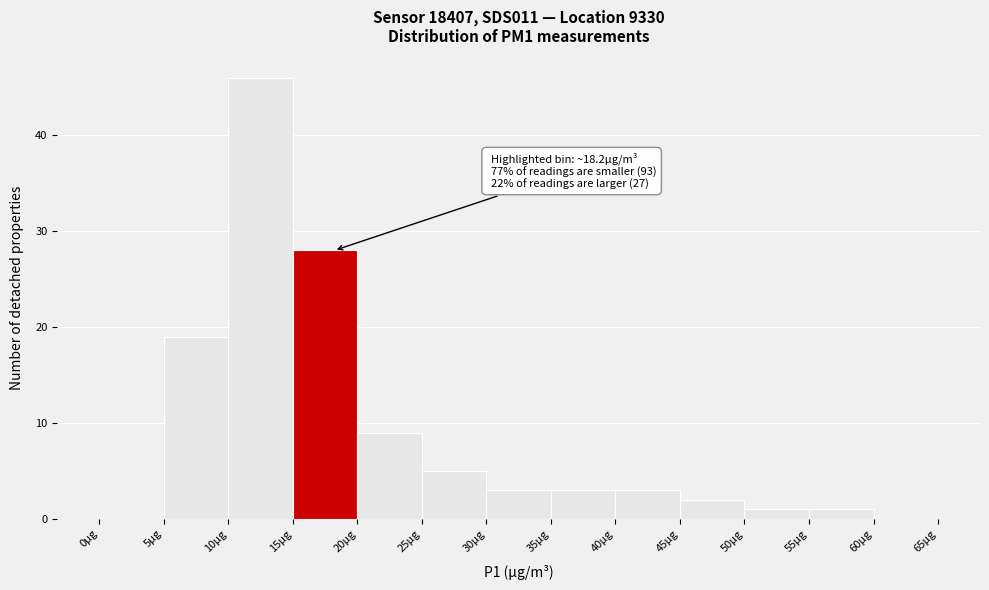

Which range on the x-axis has the tallest bar?

10 to 15